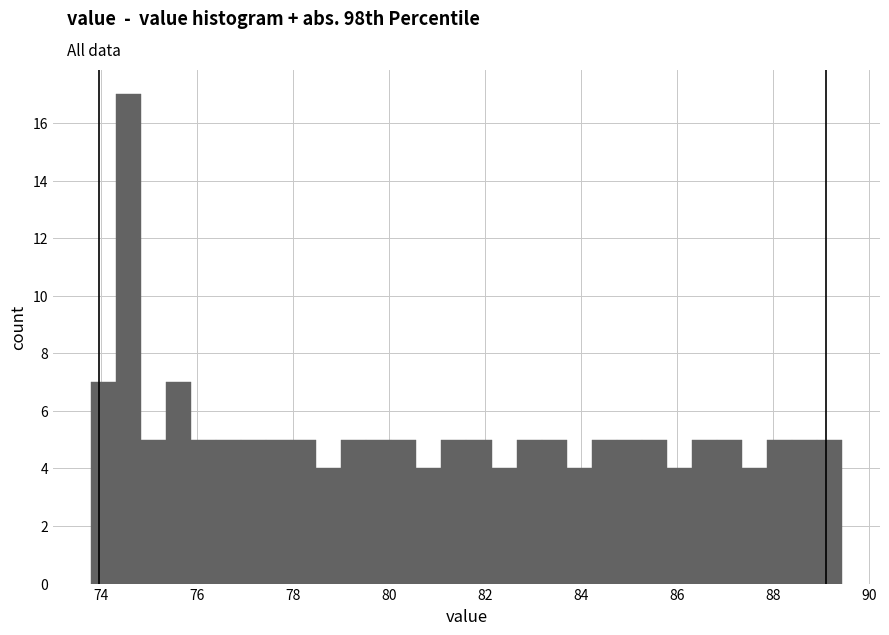

Around what value on the x-axis is the tallest bar? Give the approximate position of its centre, as read against the axis.

74.6